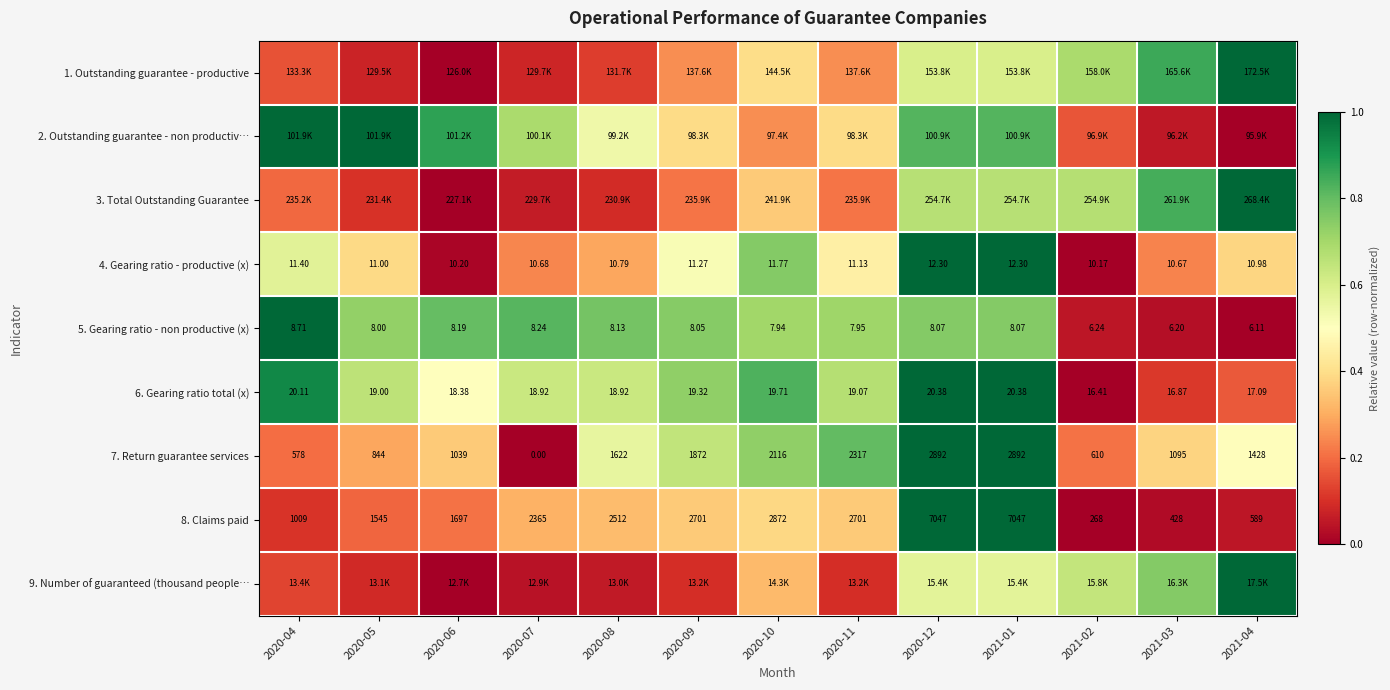

At which category is the sum across all series the highest?

2020-12